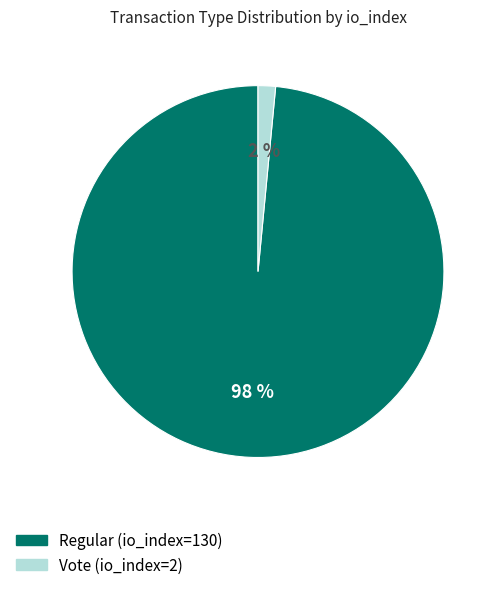

To the nearest percent, what is the combined percentage of Regular (io_index=130) and Vote (io_index=2)?

100%